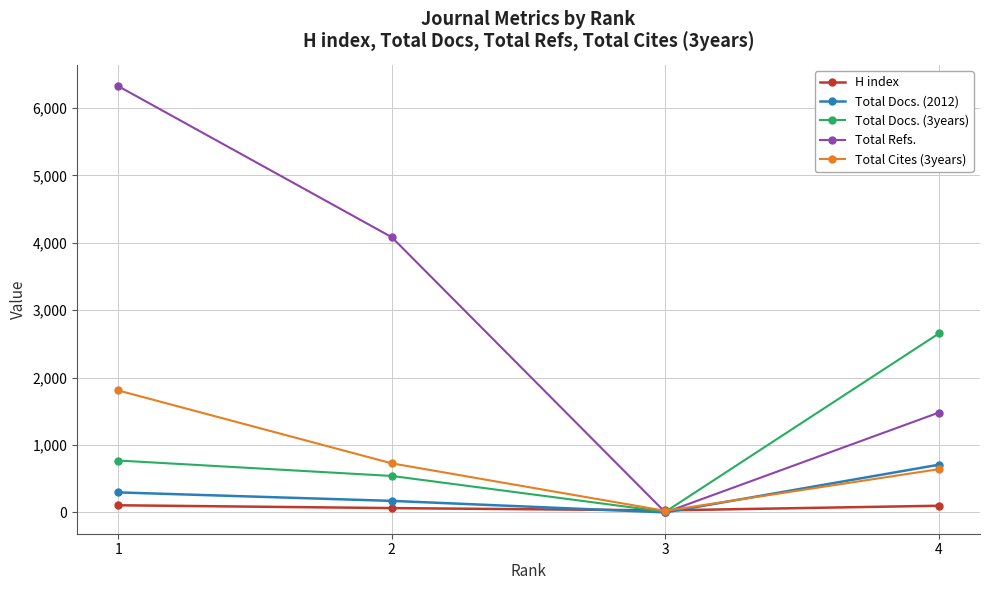

List the labels in order of Total Docs. (3years) value, largest first.

4, 1, 2, 3